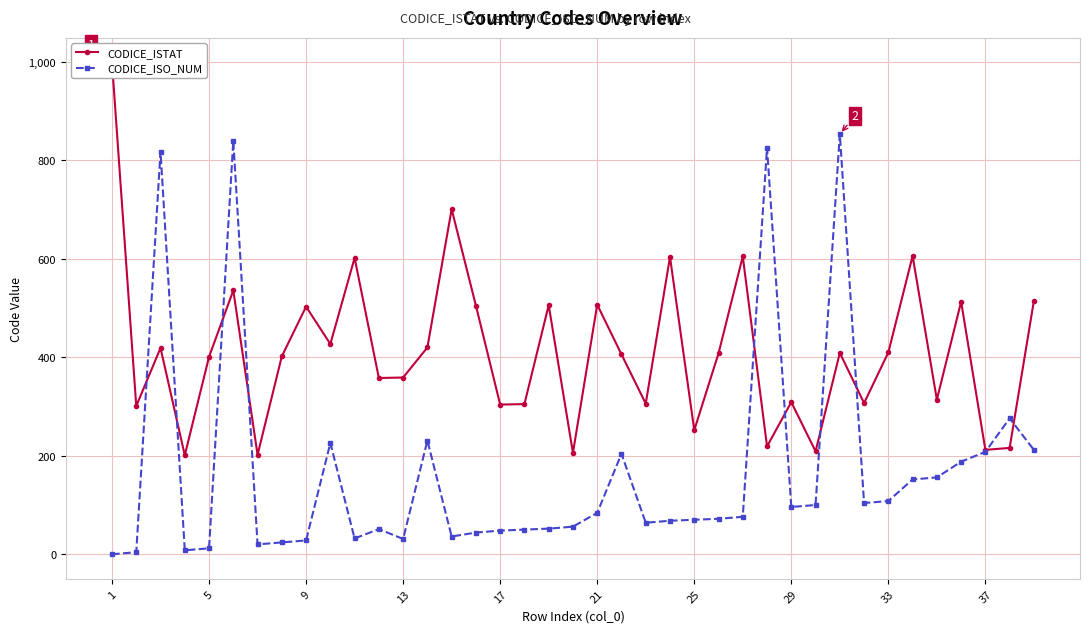

What is the highest value of the CODICE_ISO_NUM series?

854